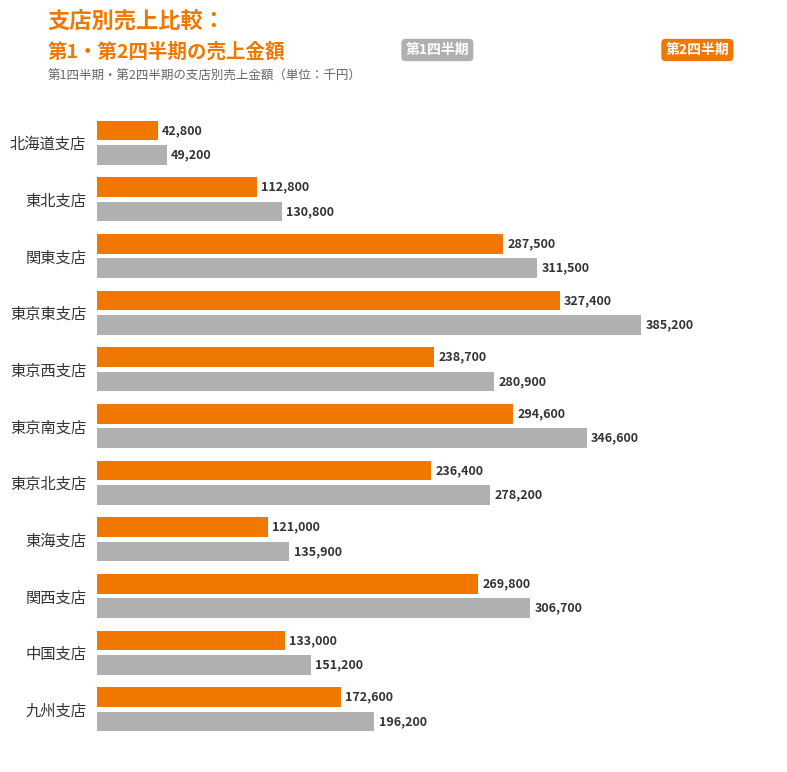

What is the spread (max minus min) of values at 東京南支店?

52000